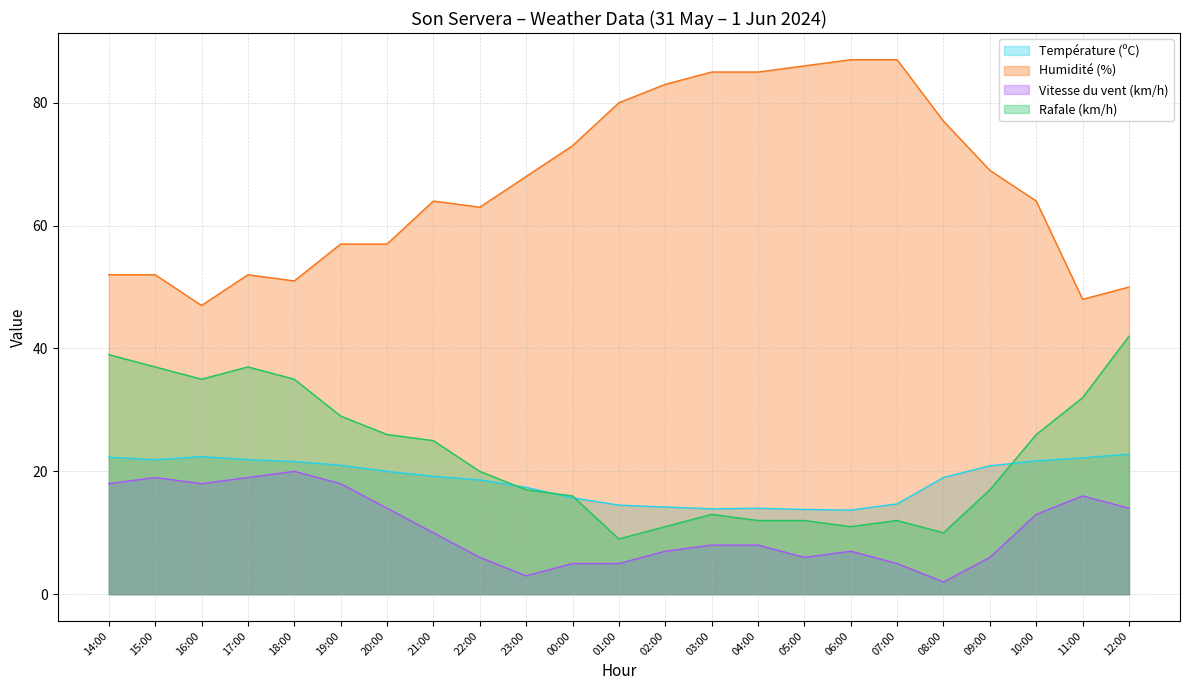

True or false: Rafale (km/h) and Vitesse du vent (km/h) cross at least once.

False